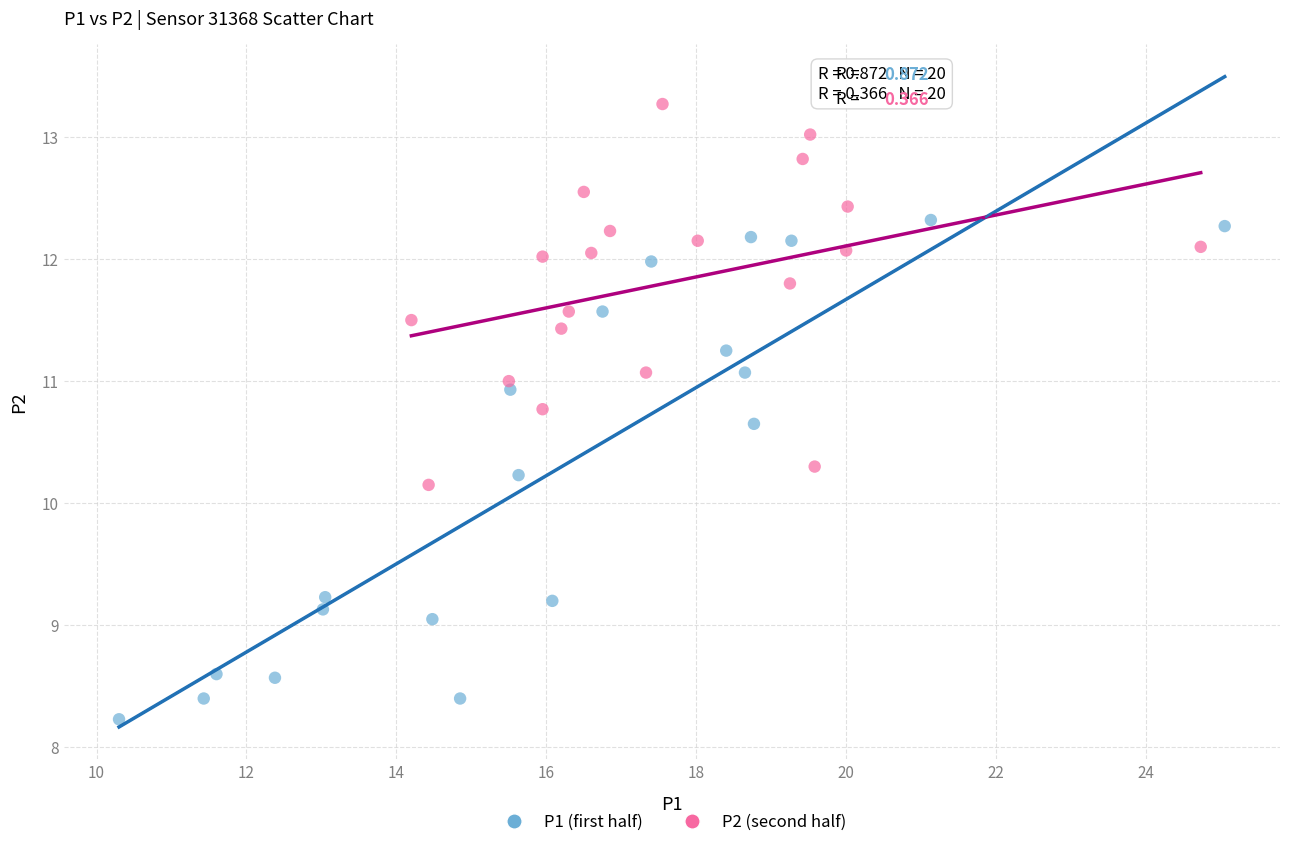

Which series has the widest spread of Y values?

P1 (first half)